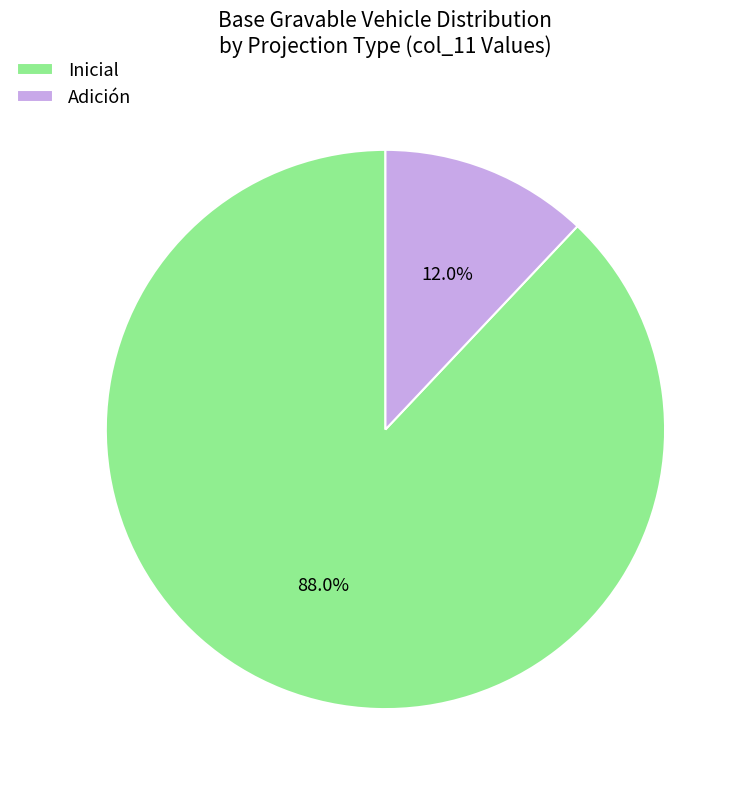

How many slices are in this pie chart?

2